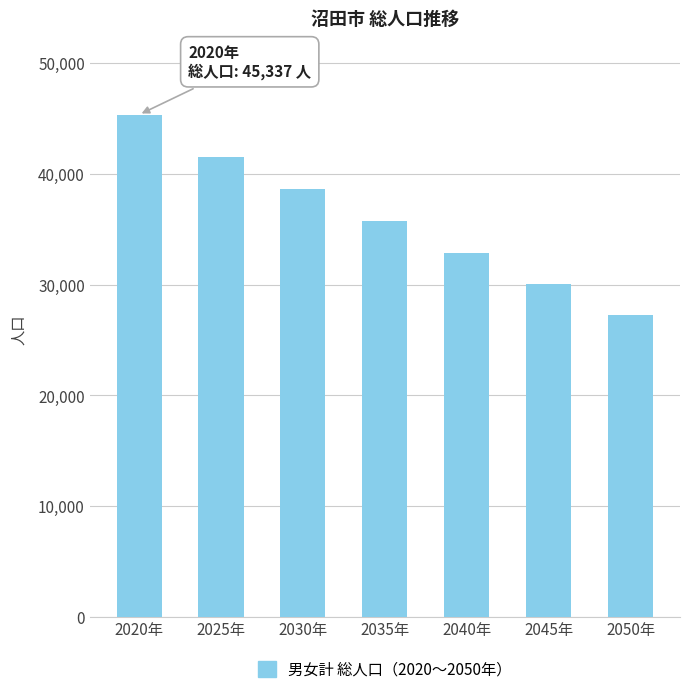

At which category does the chart reach its peak across all series?

2020年